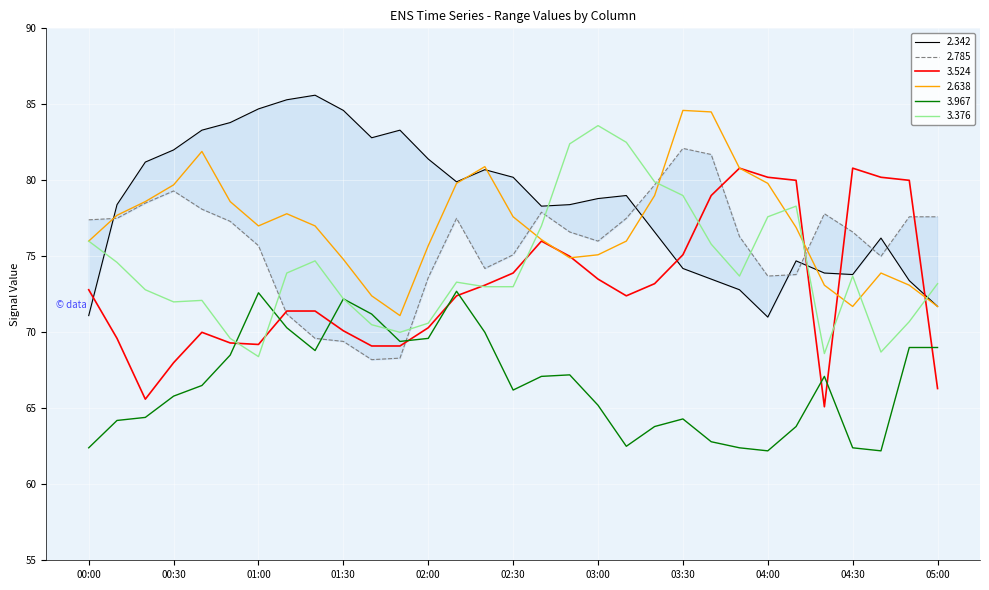

At which label is 3.524 closest to 72?

02:10